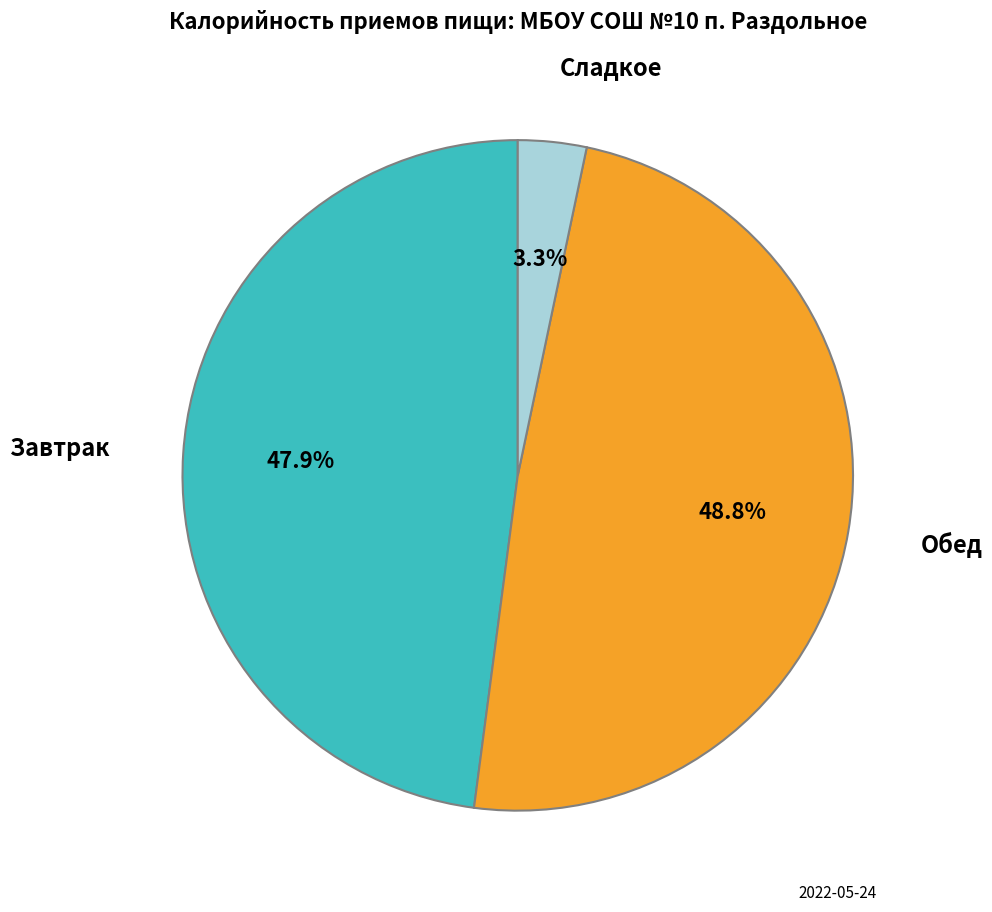

Is there any slice that represents more than half of the pie?

No